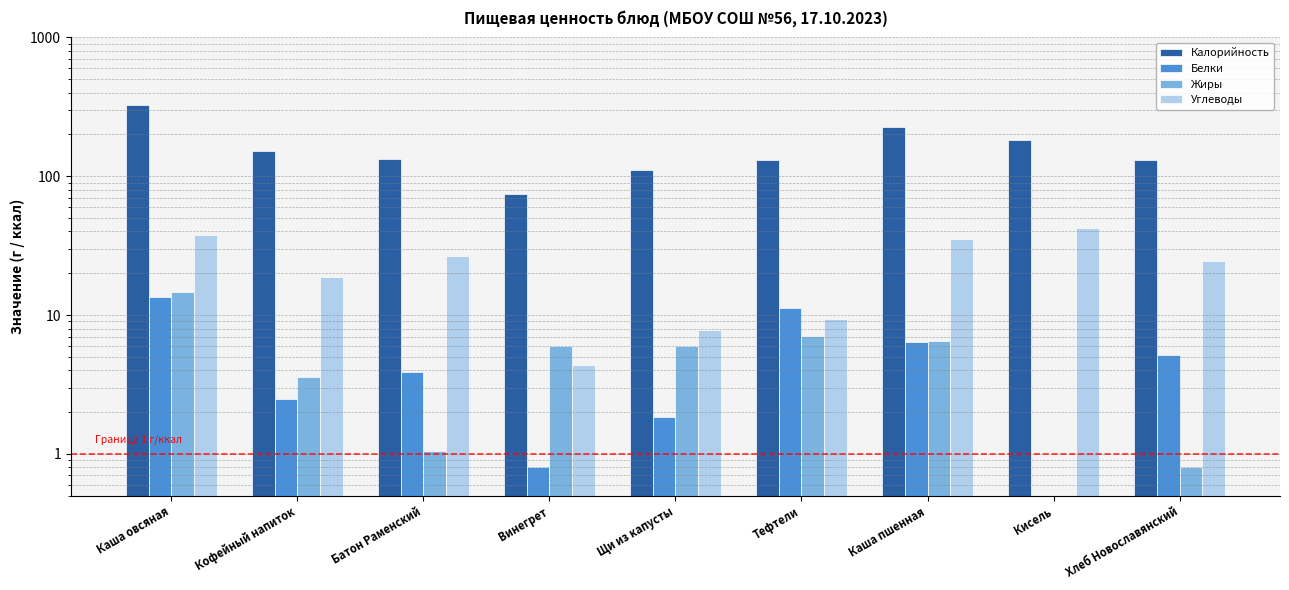

Count the number of data series in this chart.

4